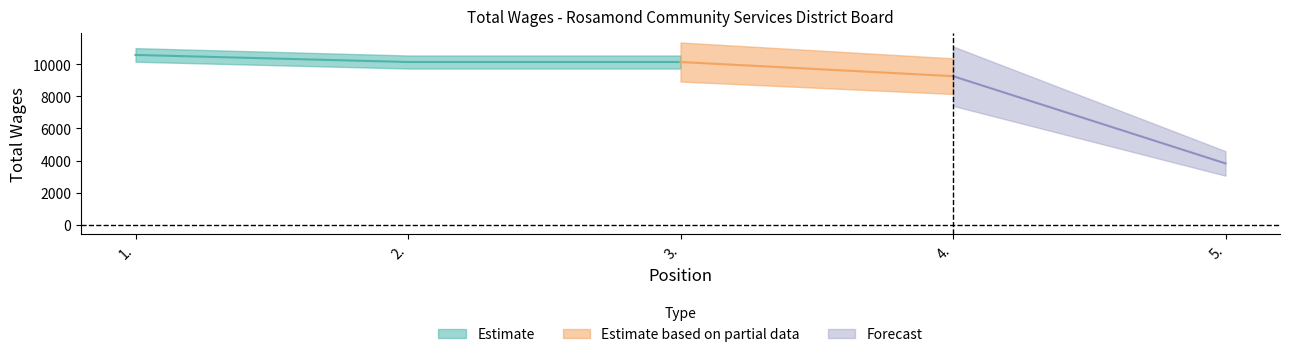

True or false: there are more than 1 points higher than both neighbors.

False